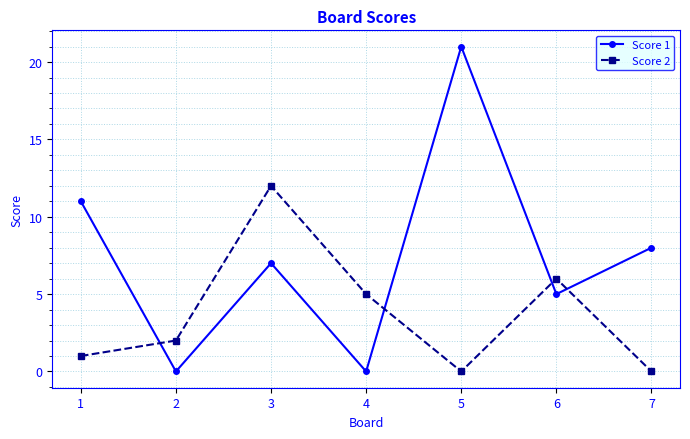

What is the sum of the Score 2 values at 7 and 2?

2